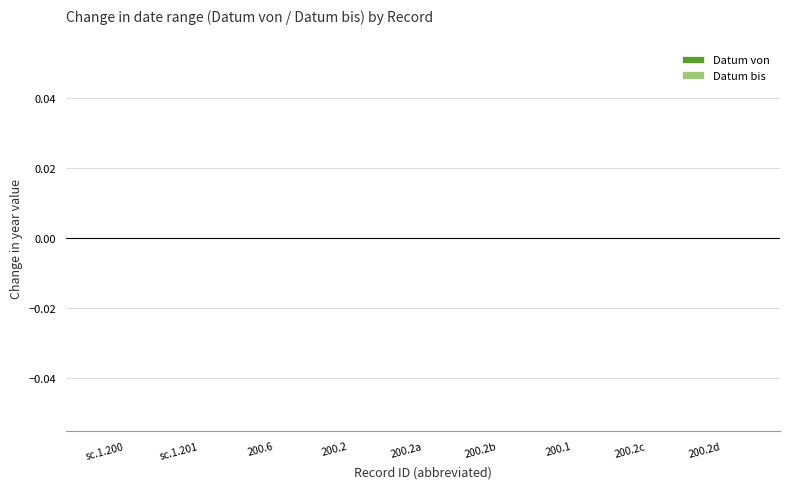

Rank the series by their maximum value, from lowest to highest.

Datum von, Datum bis